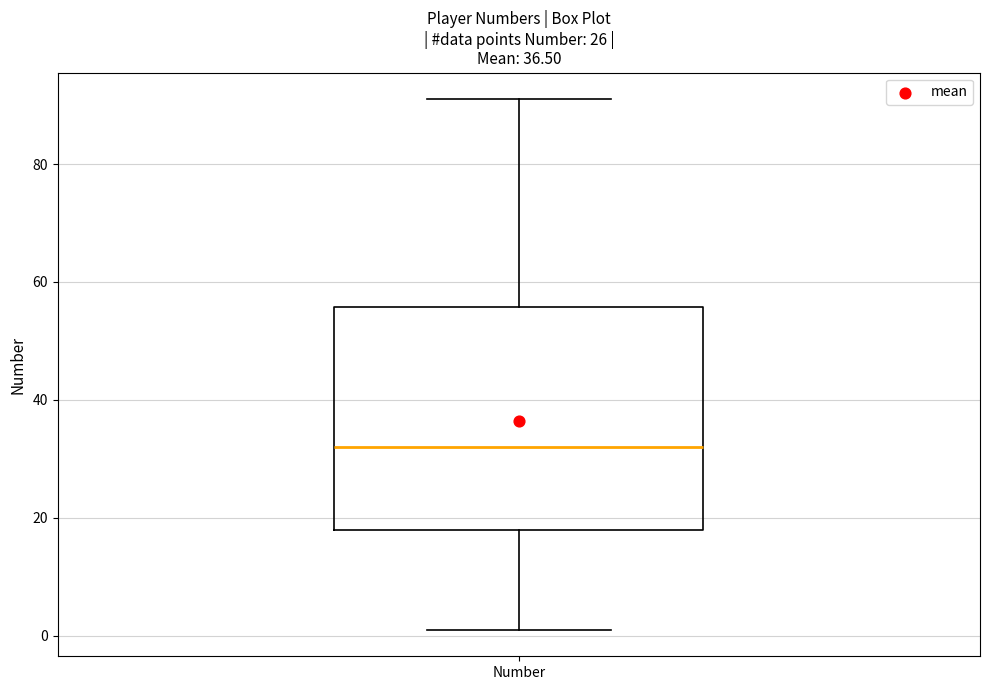

Read this box plot against the y-axis: the position of the median line, the range covered by the box, and the ends of both whiskers. The values are not printed on the chart, so give them approximately, as read against the axis.

median 32, box 18 to 56, whiskers 2 to 92